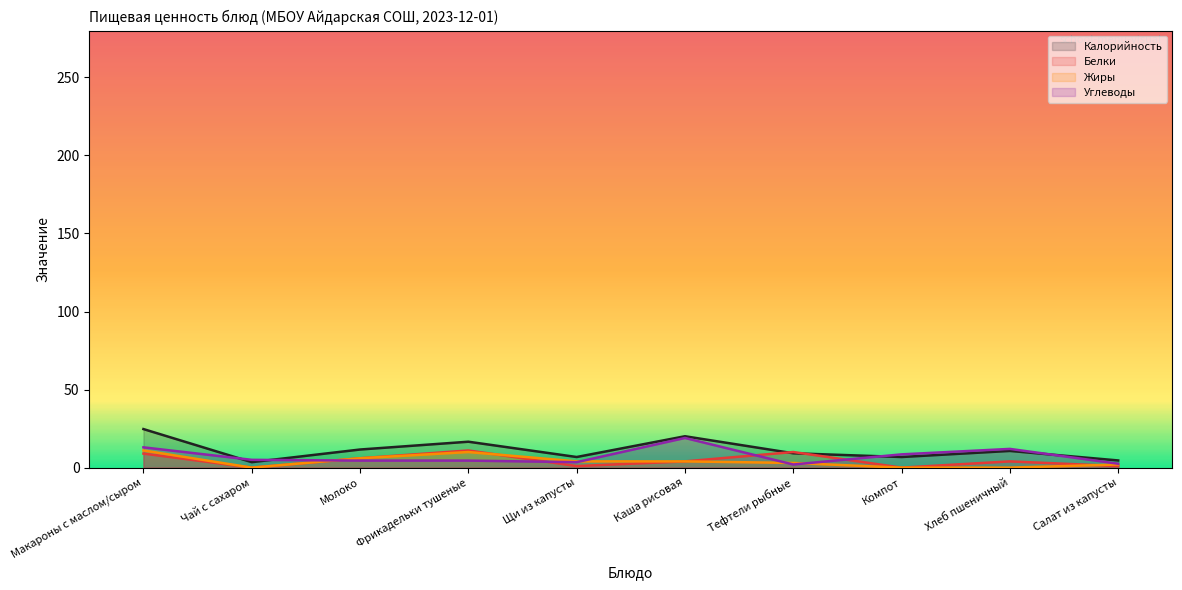

True or false: Калорийность has more than 2 points higher than both neighbors.

True